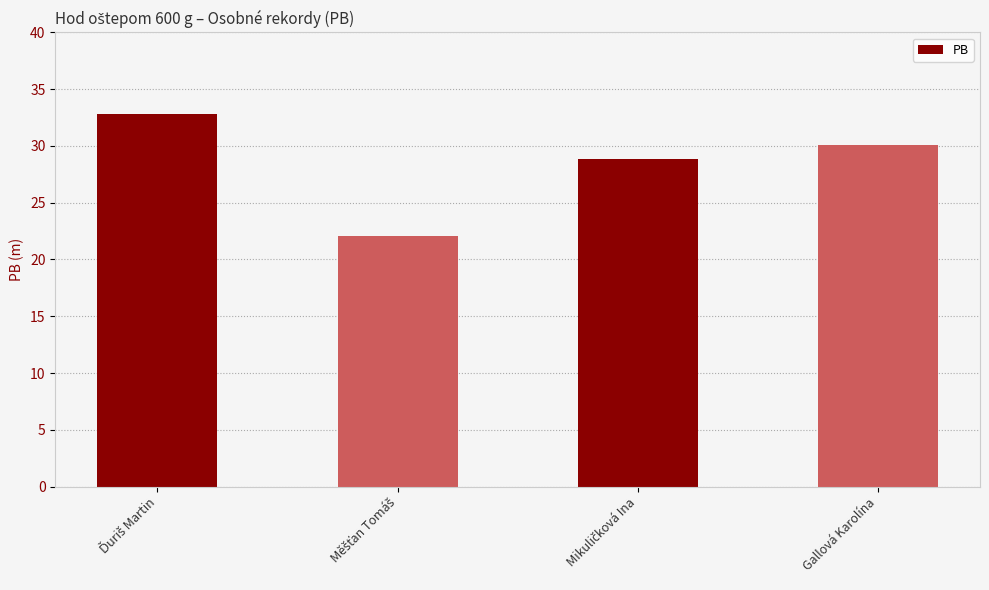

What is the average value?

28.5